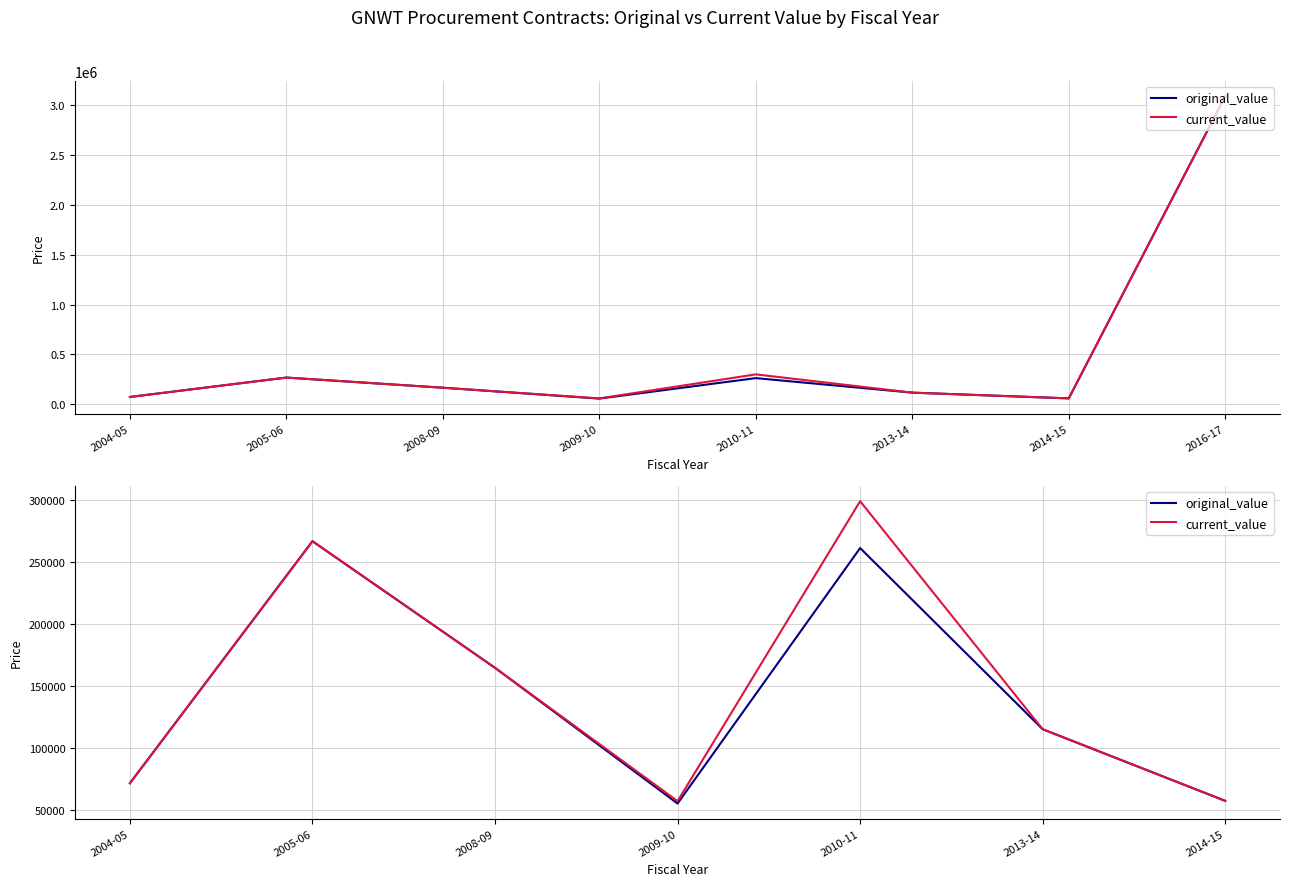

Reading right to left, extract all data points from this chart.

original_value: 2014-15=57678.6	2013-14=115309.3	2010-11=261108.9	2009-10=55551.0	2008-09=164727.5	2005-06=266611.7	2004-05=71877.0
current_value: 2014-15=57678.6	2013-14=115309.3	2010-11=298813.1	2009-10=57452.0	2008-09=164727.5	2005-06=266611.7	2004-05=71877.0